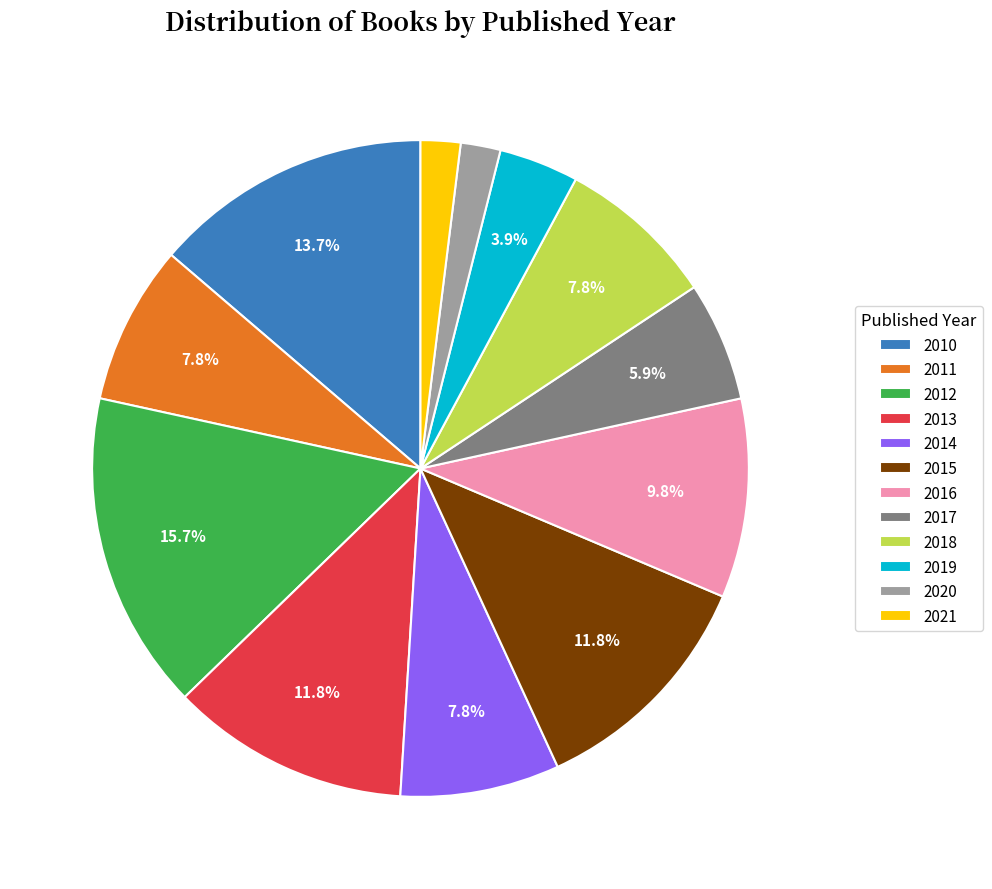

To the nearest percent, what is the combined percentage of 2017 and 2010?

20%